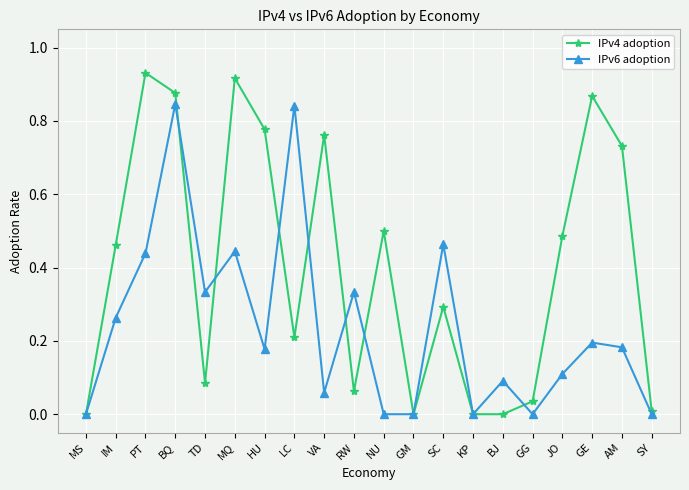

True or false: IPv4 adoption has a value of 0.6 at BJ.

False